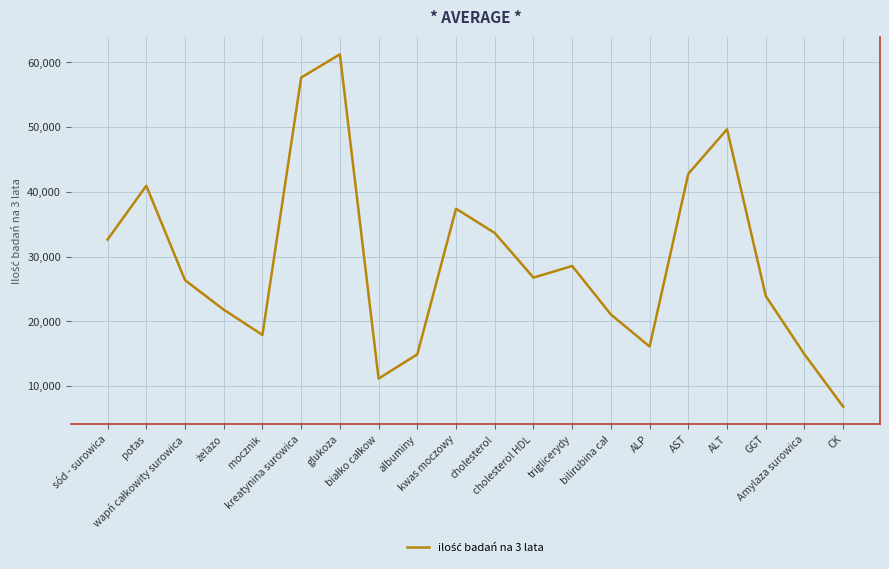

What is the smallest value displayed?

6810